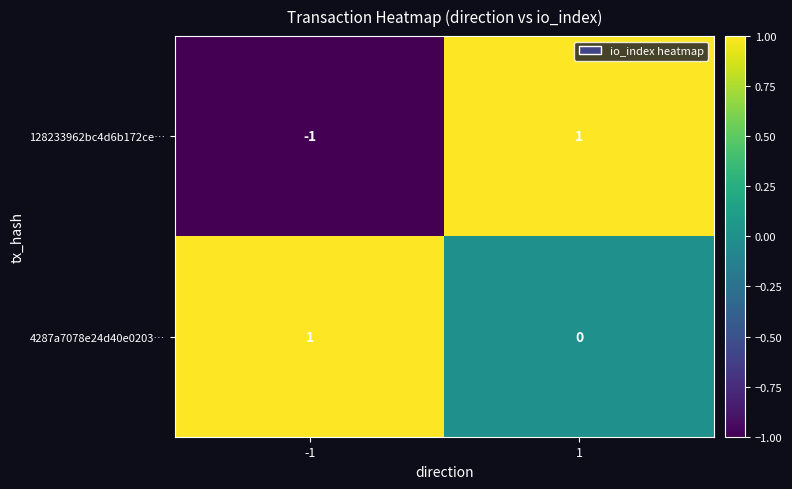

Which series changed the most between -1 and 1?

128233962bc4d6b172ce…